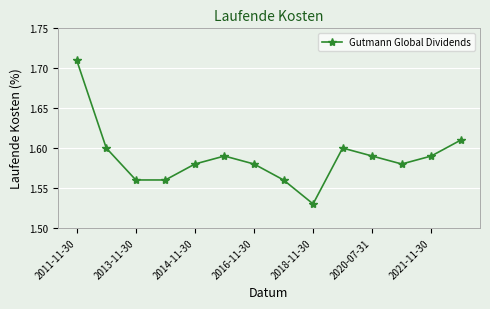

Count the values in the range 1 to 2.

14